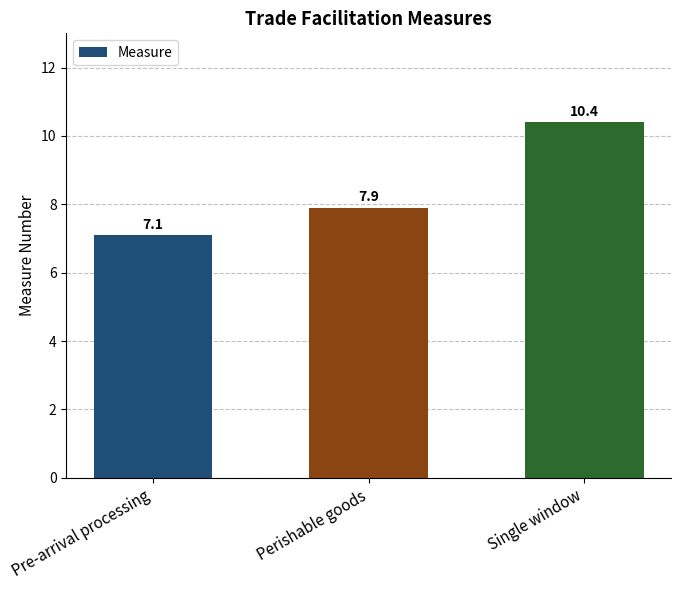

Reading right to left, transcribe all the data shown in this chart.

Single window=10.4	Perishable goods=7.9	Pre-arrival processing=7.1